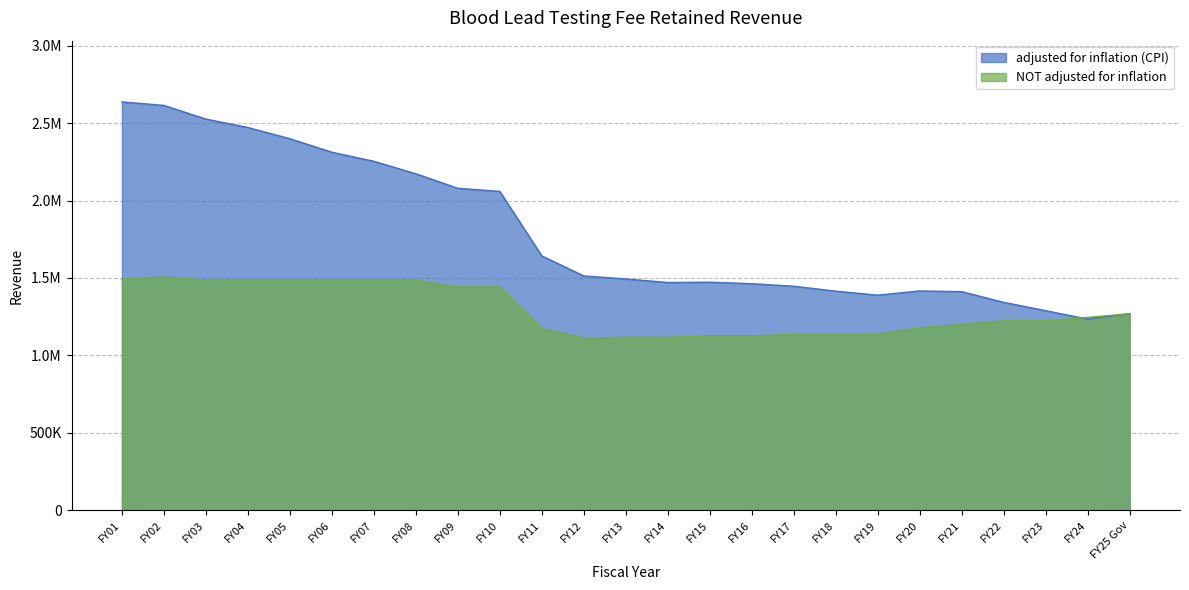

How many interior local valleys does the adjusted for inflation (CPI) series have?

3